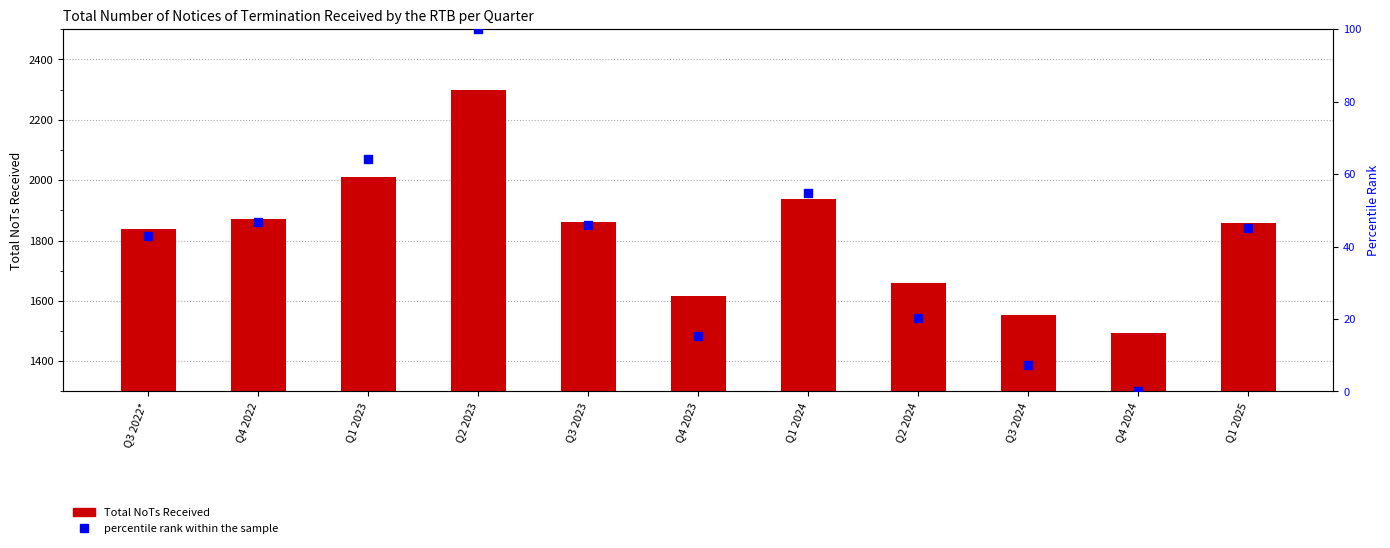

What are all the series names shown in the legend?

Total NoTs Received, percentile rank within the sample